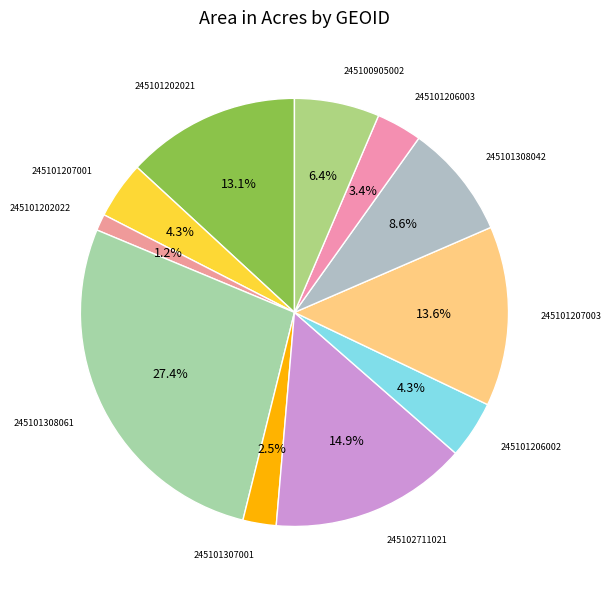

How many segments does this pie chart have?

11